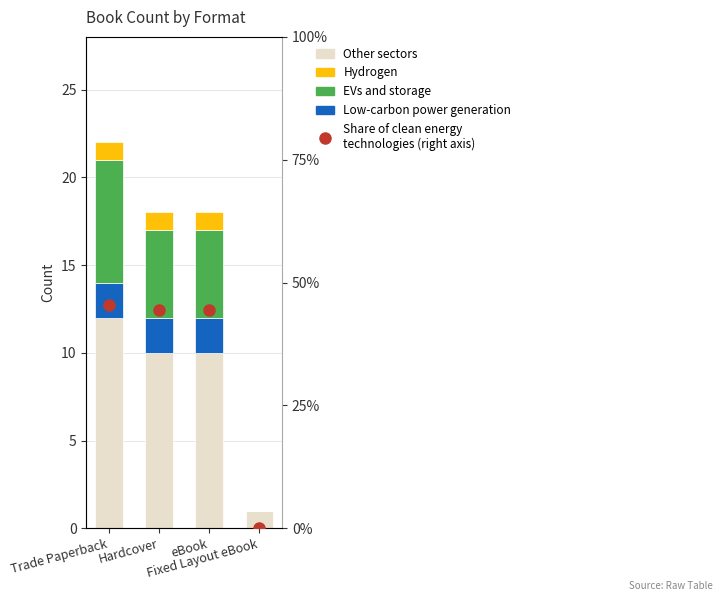

At which category is the sum across all series the highest?

Trade Paperback